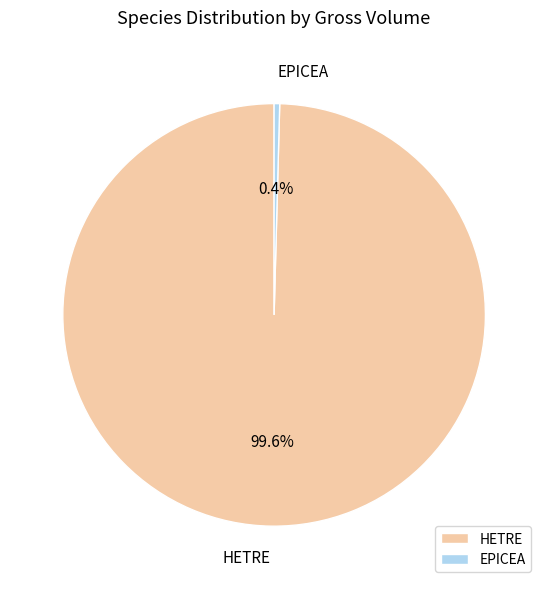

What is the smallest slice in the pie chart?

EPICEA